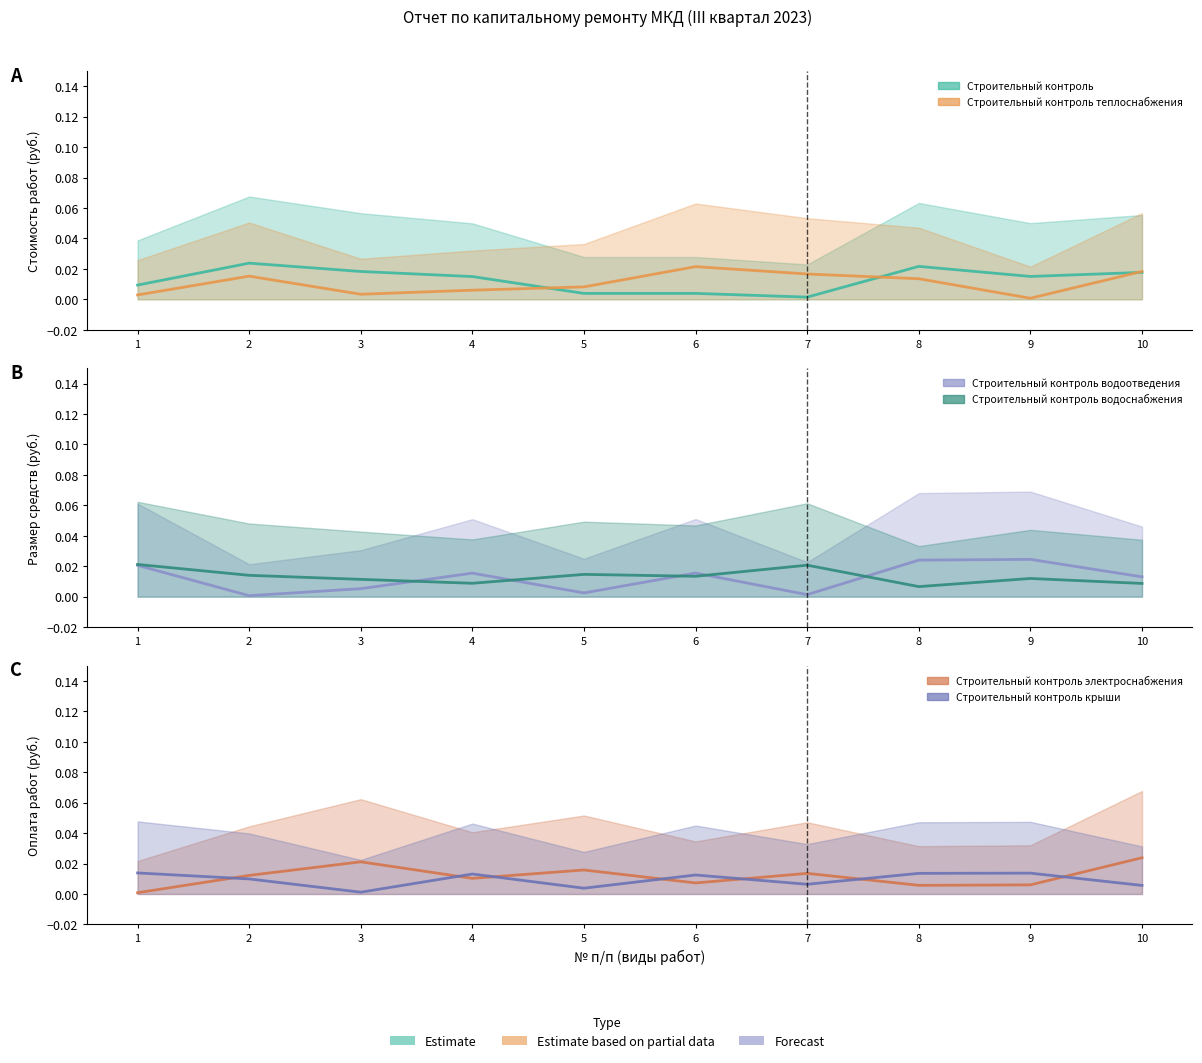

Between which two adjacent categories do Строительный контроль водоотведения and Строительный контроль водоснабжения first intersect?

3 and 4